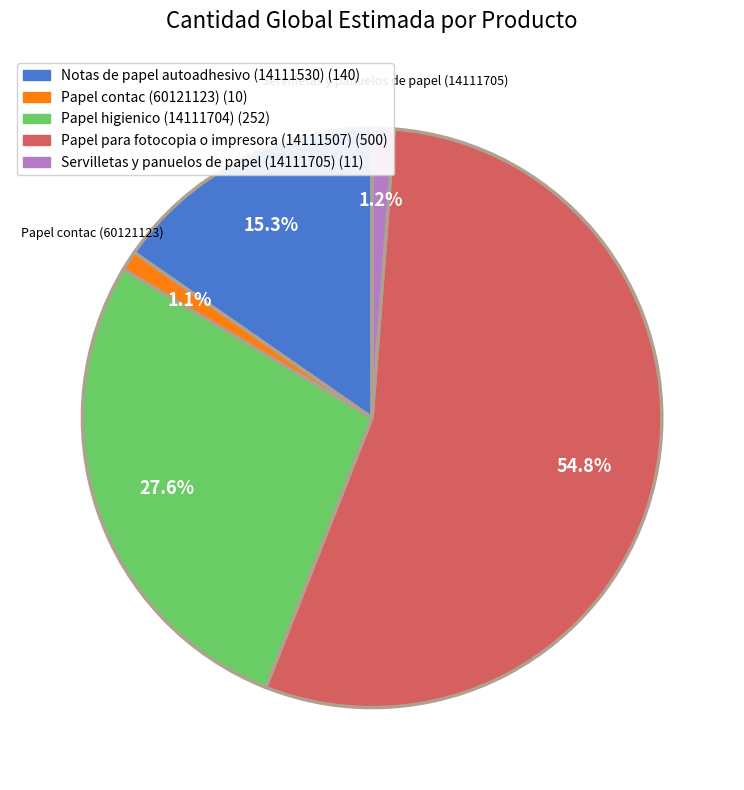

Do Notas de papel autoadhesivo (14111530) and Papel higienico (14111704) together represent more than half of the pie?

No